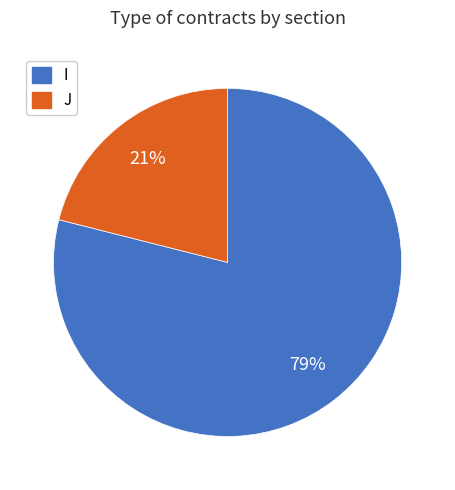

Is it true that J is 11% of the pie?

False